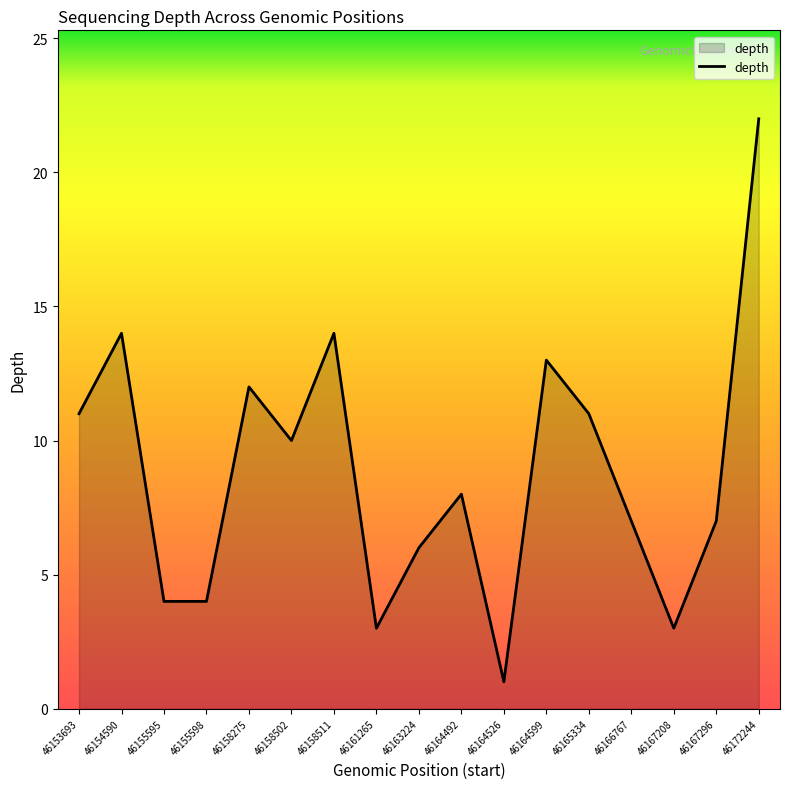

What is the ratio of the value at 46154590 to the value at 46158502?

1.4